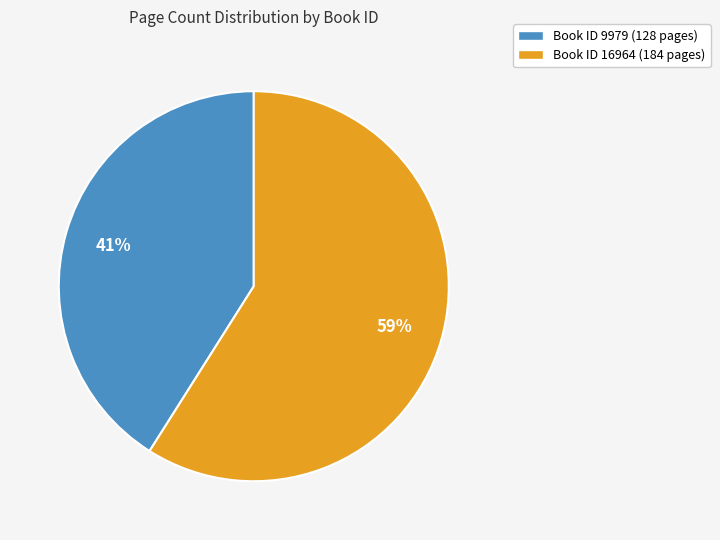

How many segments does this pie chart have?

2